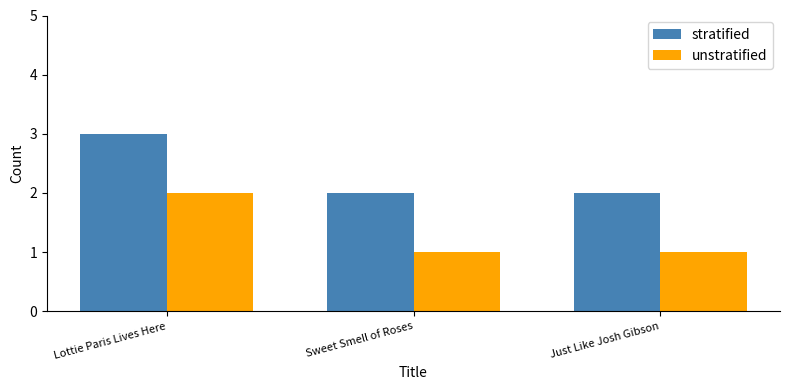

What is the difference between the highest and lowest values at Sweet Smell of Roses?

1